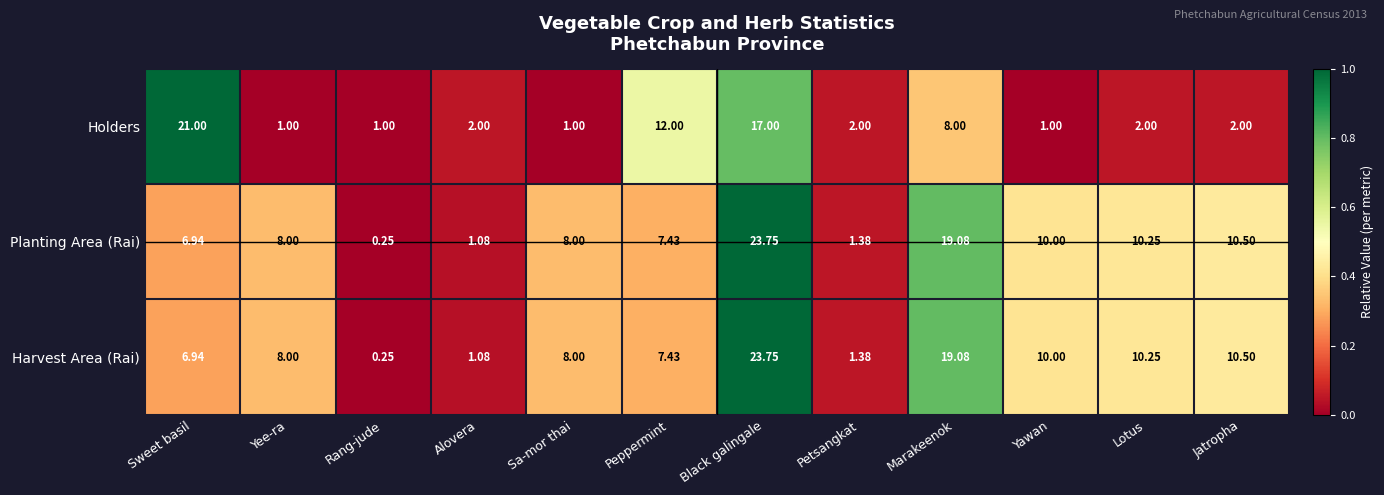

Which label corresponds to the smallest value in the chart?

Rang-jude